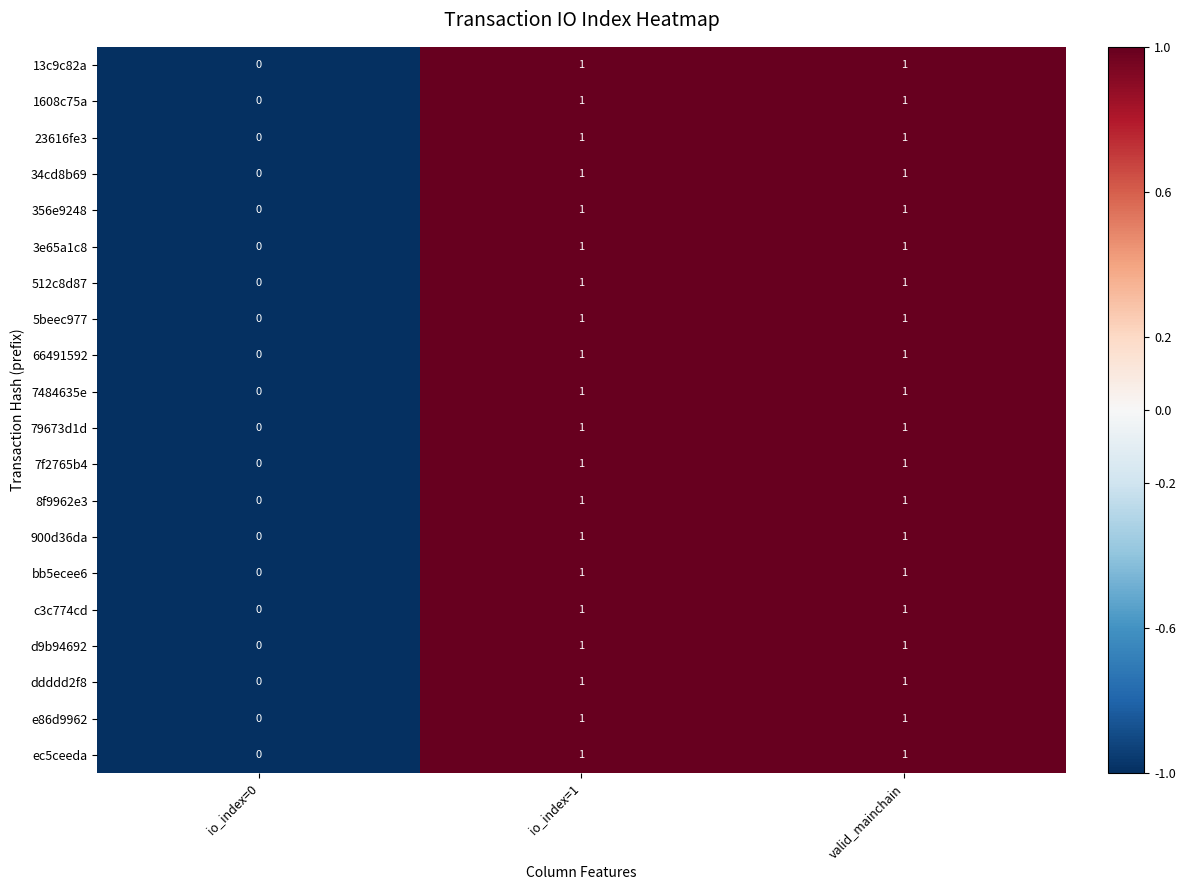

At which category does the chart reach its minimum across all series?

io_index=0